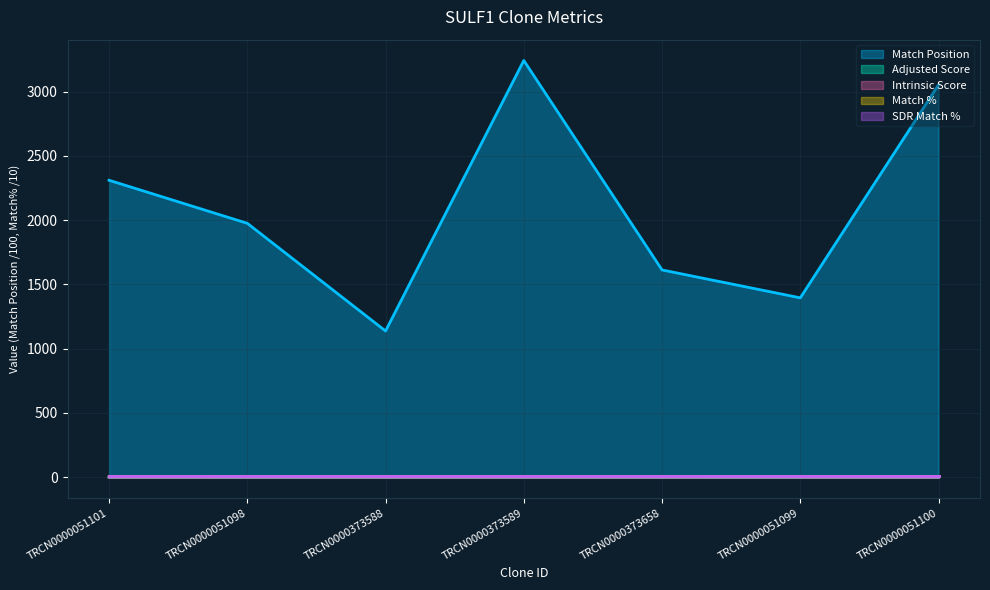

Does the chart display data point markers on the line(s)?

No